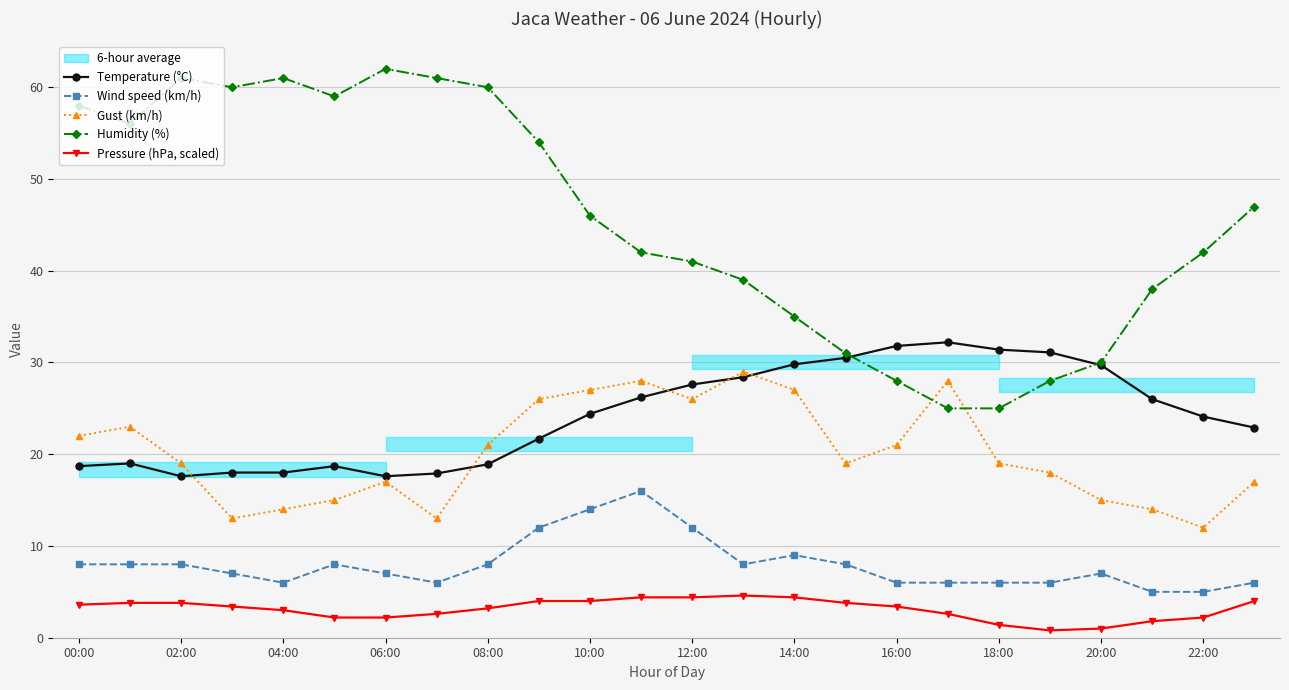

True or false: Wind speed (km/h) and Temperature (°C) intersect in this chart.

False